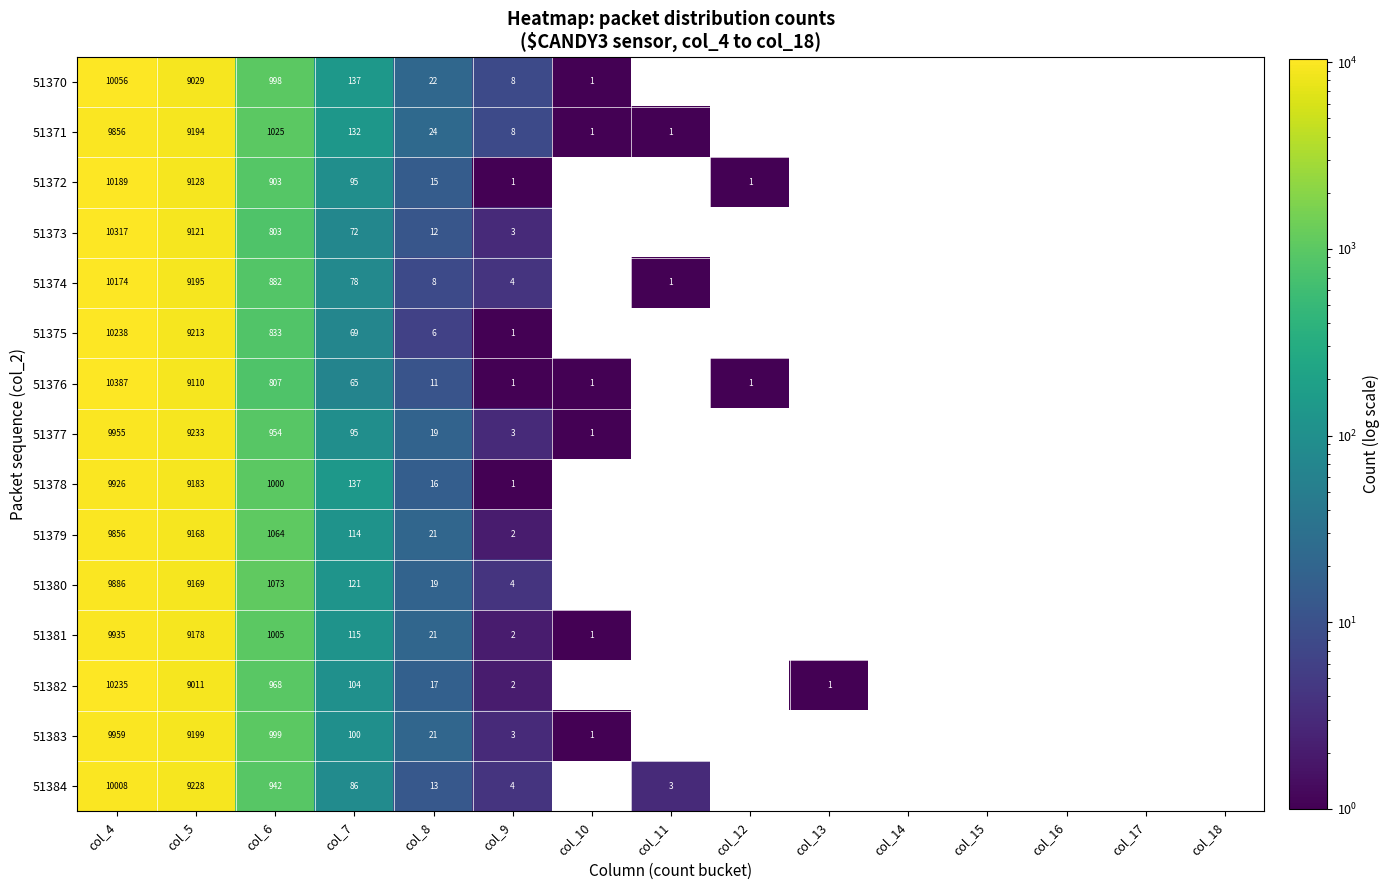

True or false: 51379 has a value of 5594 at col_4.

False